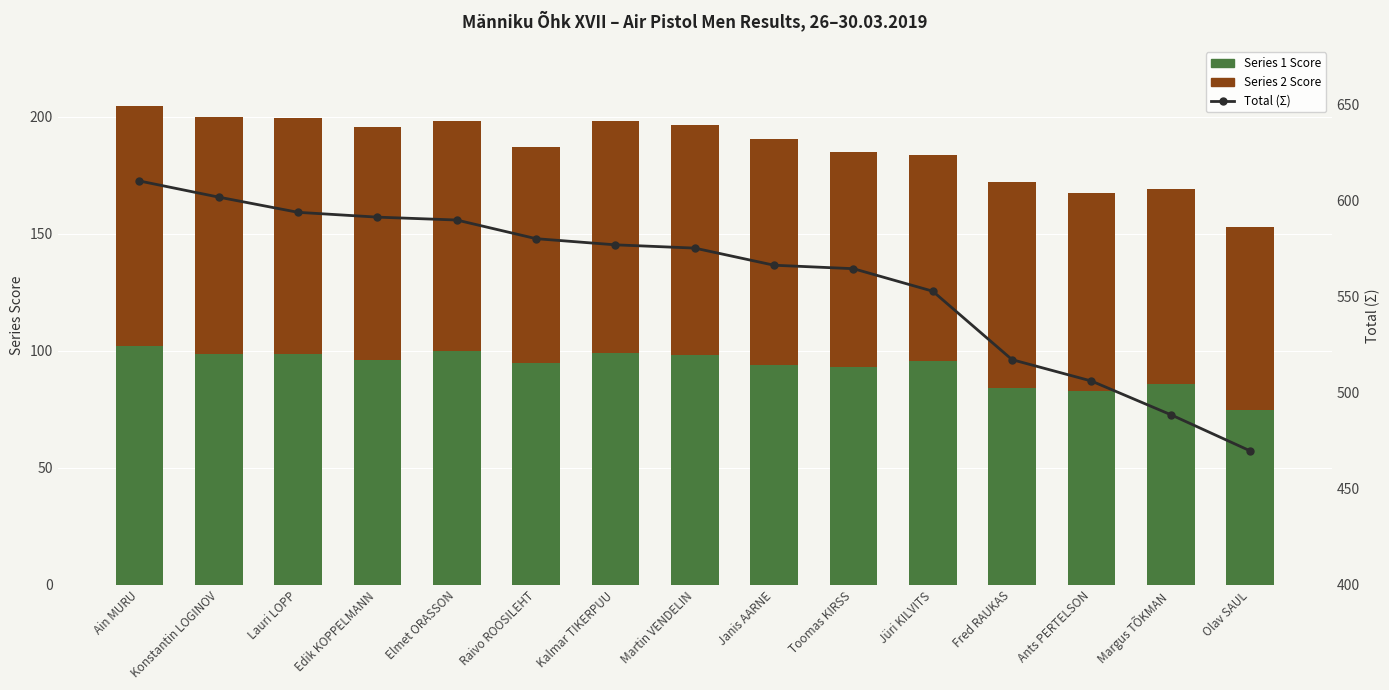

What is the value of the Series 1 Score bar at the 14th from the left?

85.6